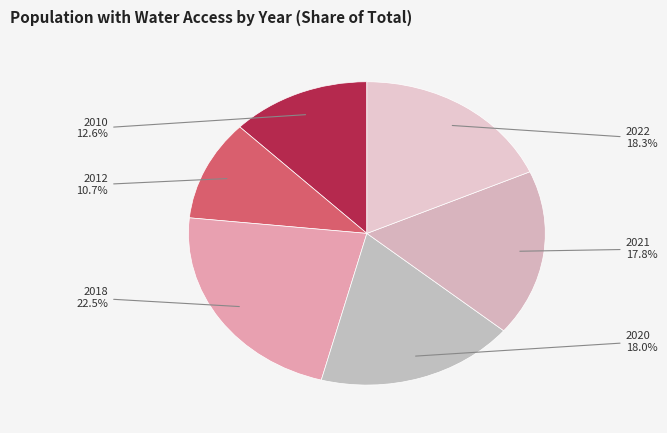

Is it true that 2012 is 1% of the pie?

False